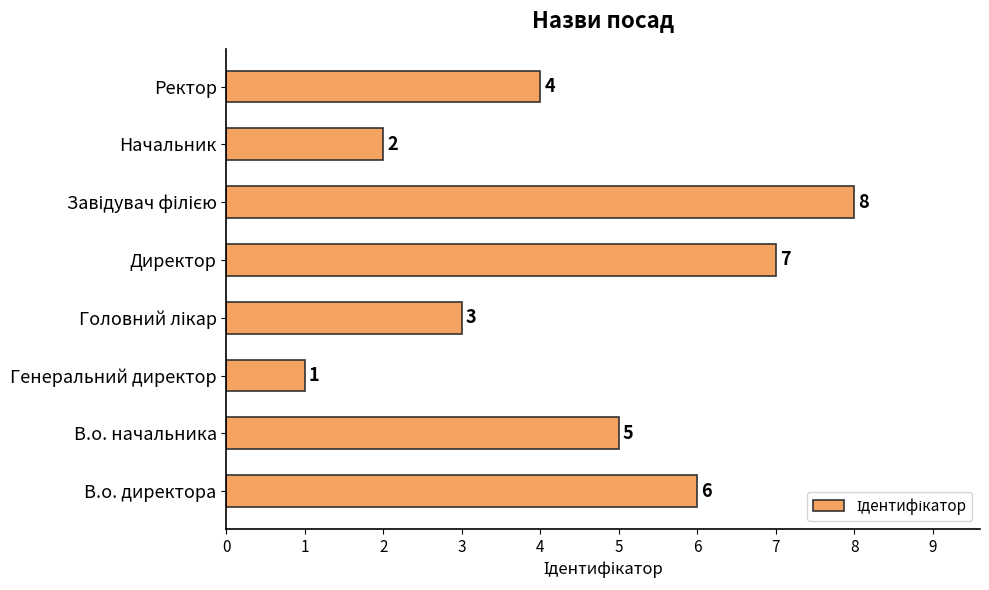

What is the greatest value displayed?

8